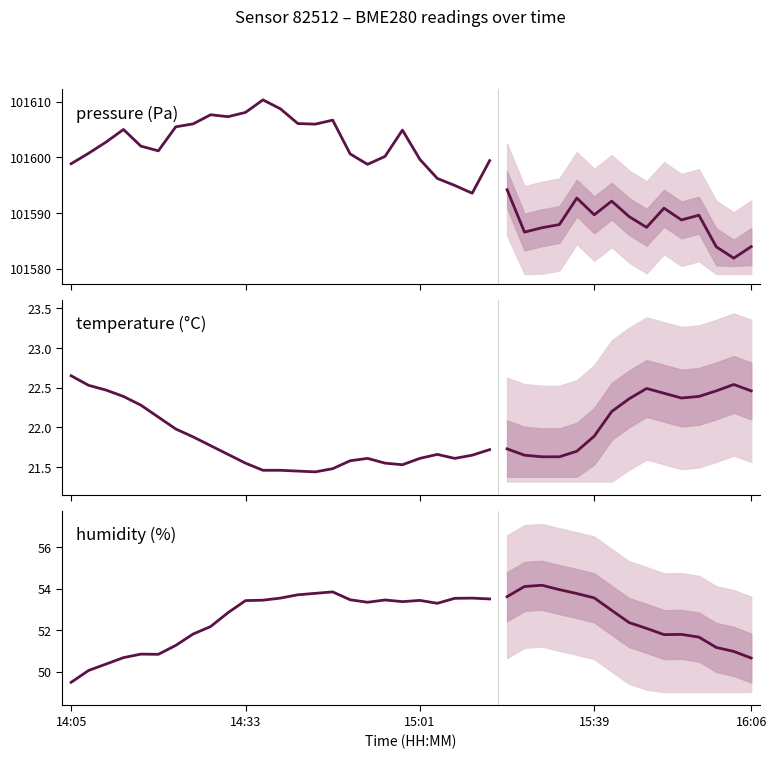

What is the value of the humidity point at the 11th from the left?

53.4